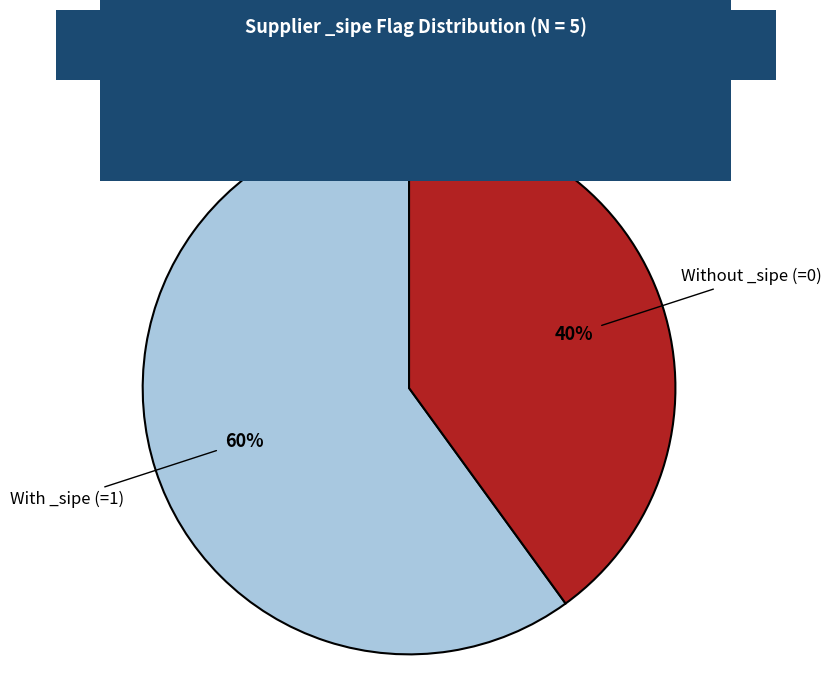

Is Without _sipe (=0) the majority of the pie?

No